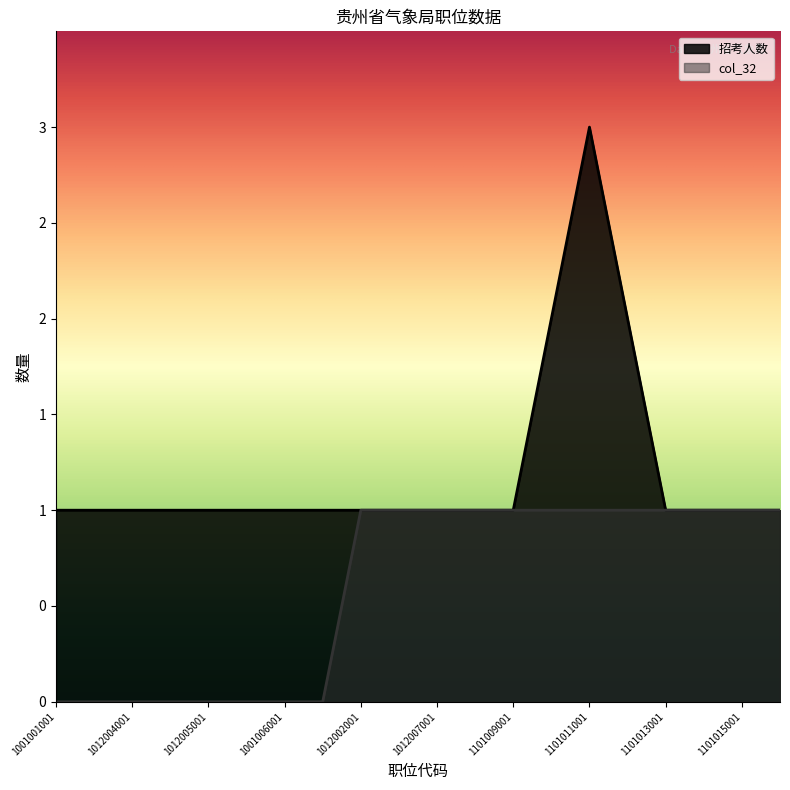

Between 1012001002 and 1101012001, which series saw the biggest shift?

招考人数